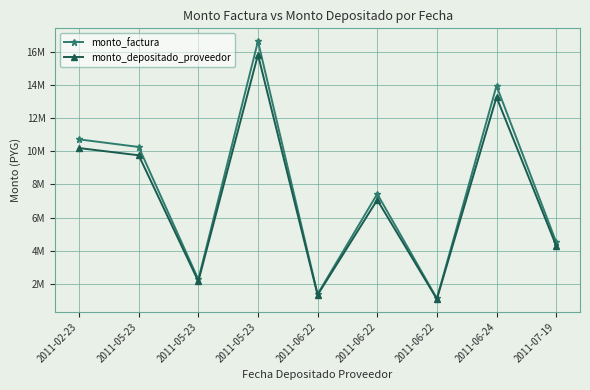

True or false: monto_factura has more than 0 points higher than both neighbors.

True